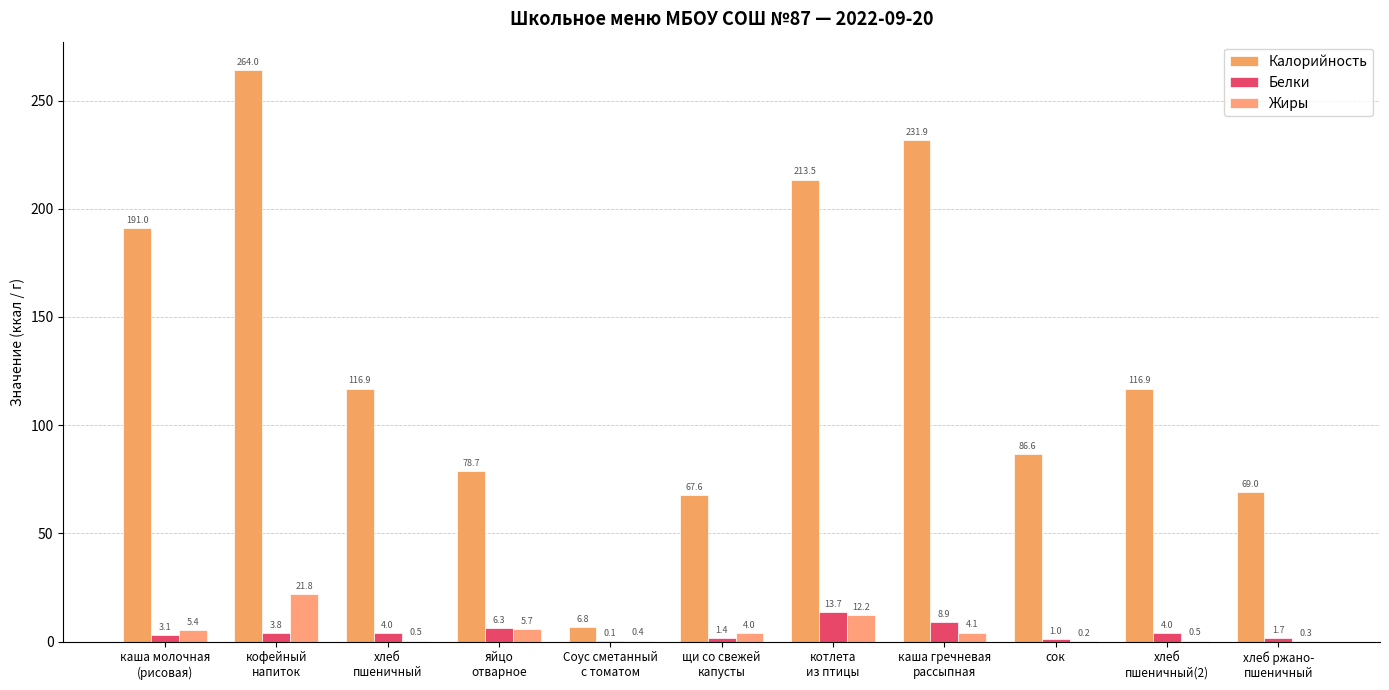

Reading right to left, what are all the values shown in this chart?

Калорийность: 69.0	116.9	86.6	231.9	213.5	67.6	6.8	78.7	116.9	264.0	191.0
Белки: 1.7	4.0	1.0	8.9	13.7	1.4	0.1	6.3	4.0	3.8	3.1
Жиры: 0.3	0.5	0.2	4.1	12.2	4.0	0.4	5.7	0.5	21.8	5.4